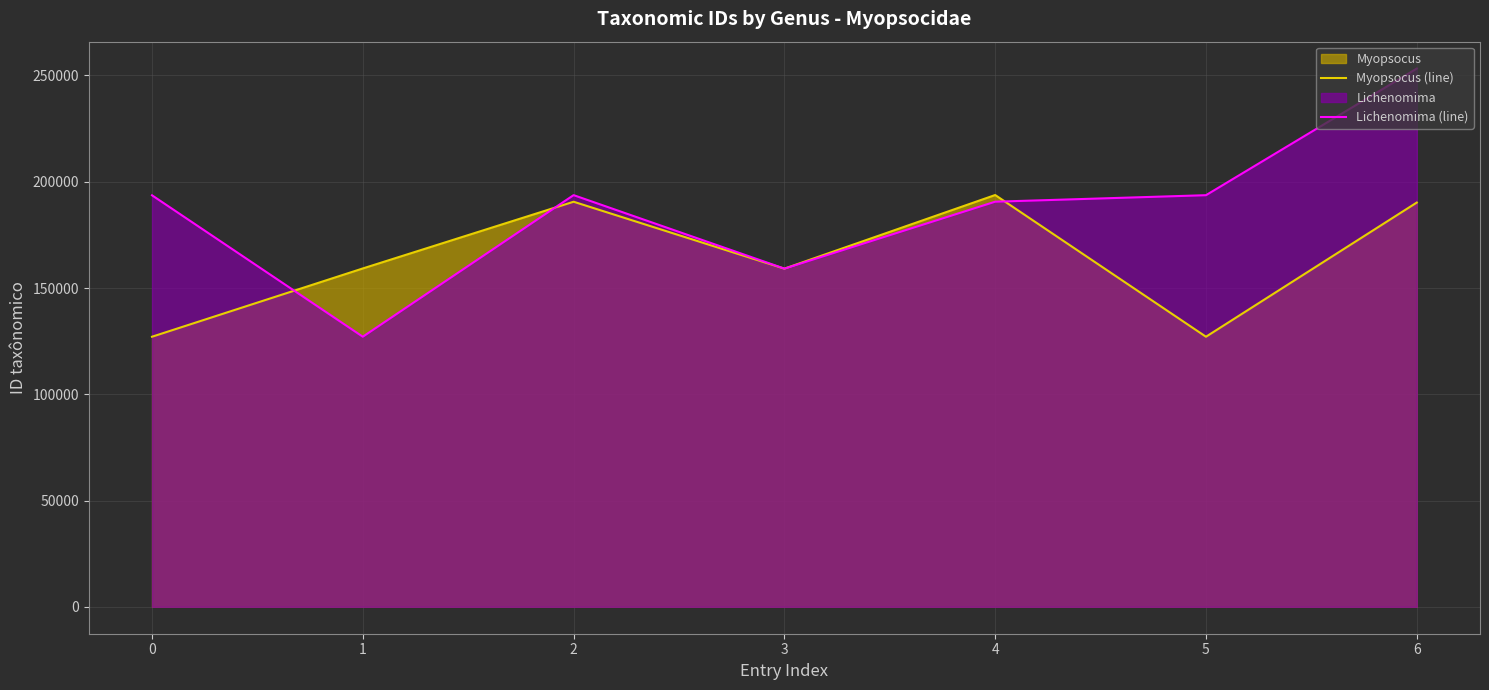

What is the value of the Lichenomima (line) point at the 4th from the left?

159122